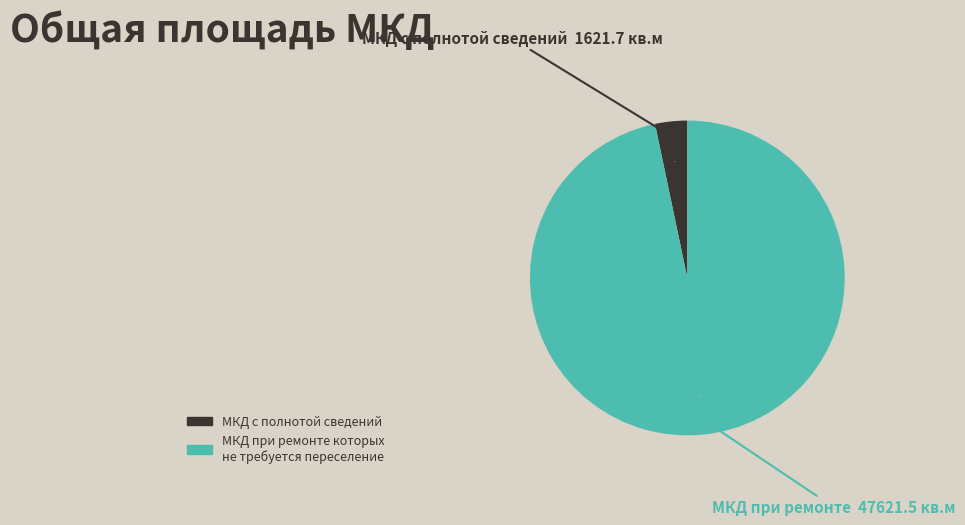

Is there a majority slice in this chart?

Yes